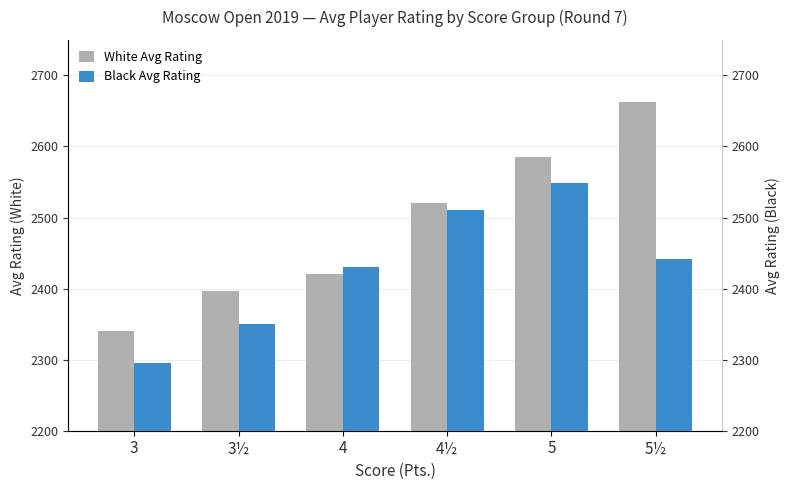

What is the spread (max minus min) of values at 5½?

221.0